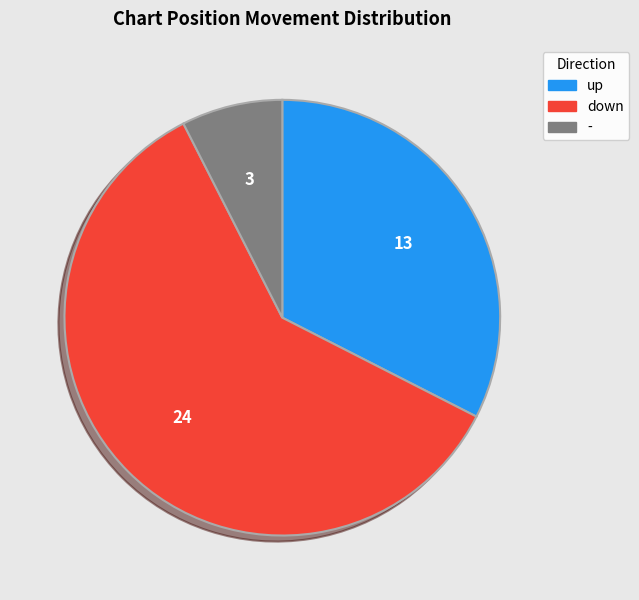

True or false: - accounts for 1% of the total.

False